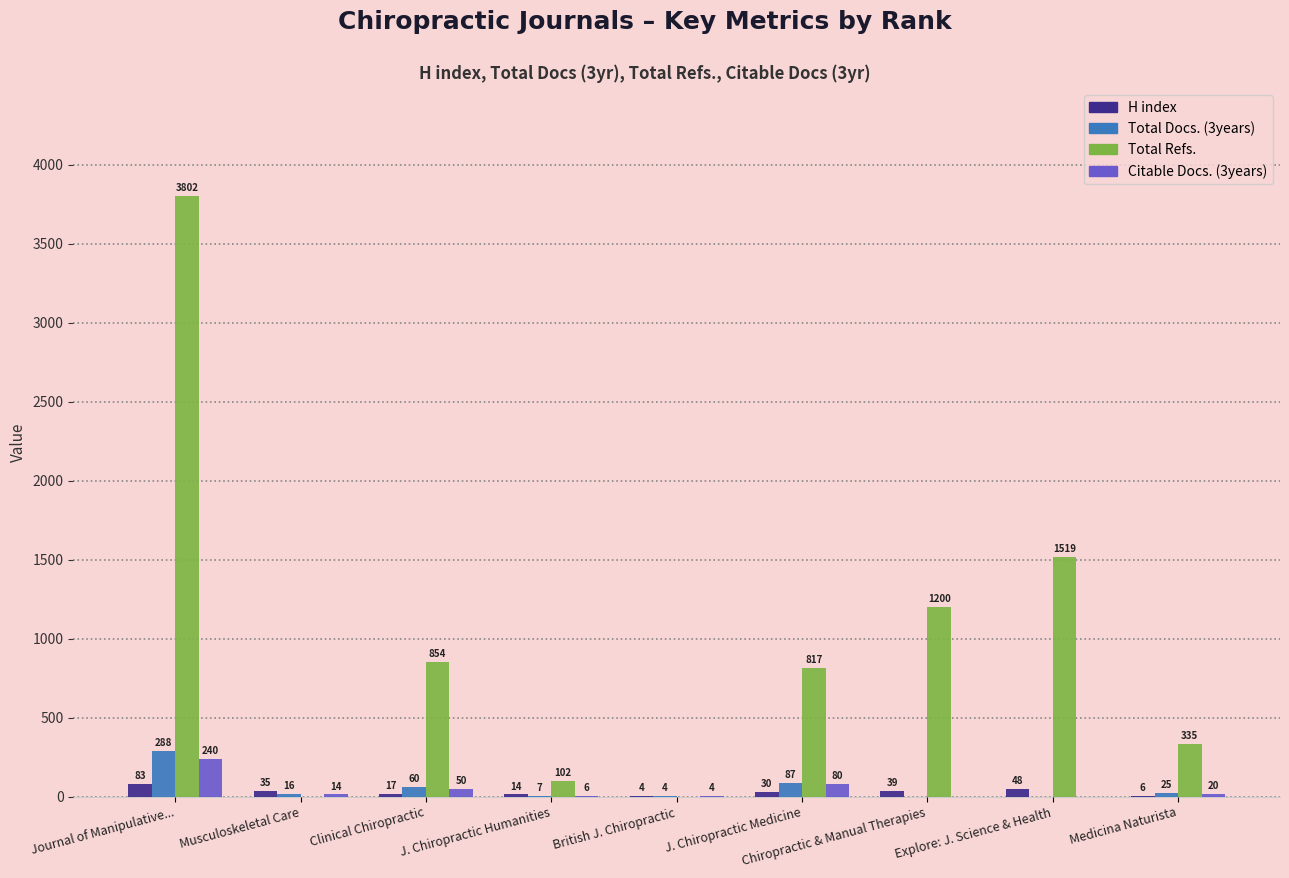

At which category is the sum across all series the highest?

Journal of Manipulative...